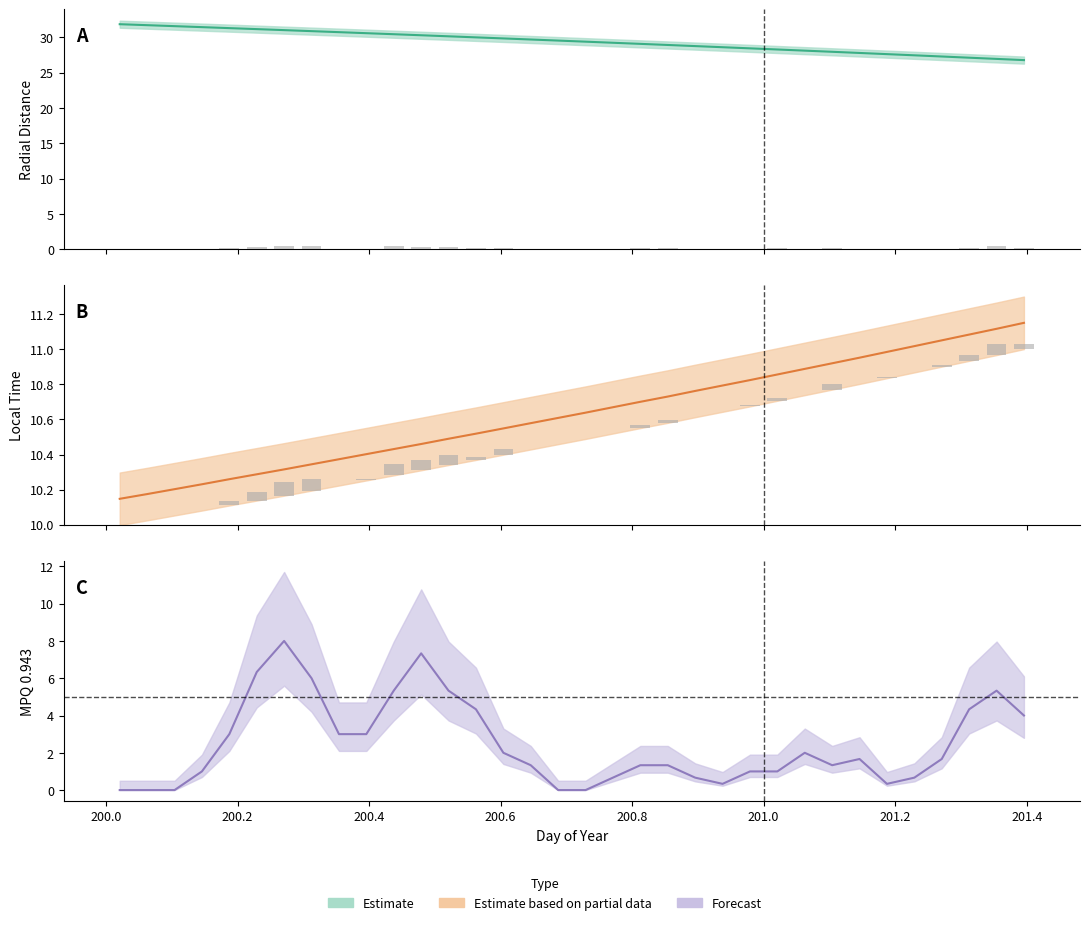

What is the difference between the maximum and minimum values in the Radial_Distance series?

5.1